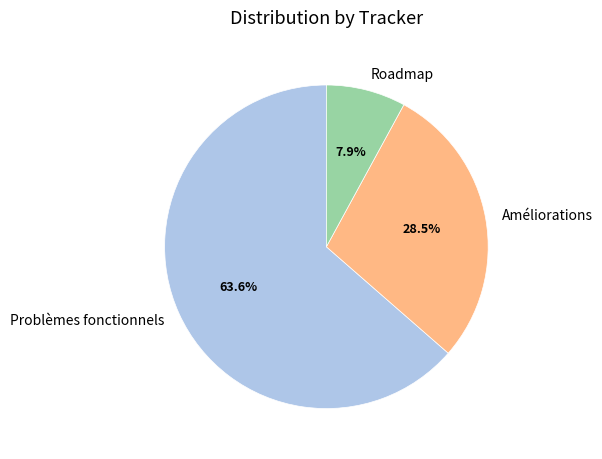

What is the smallest slice in the pie chart?

Roadmap